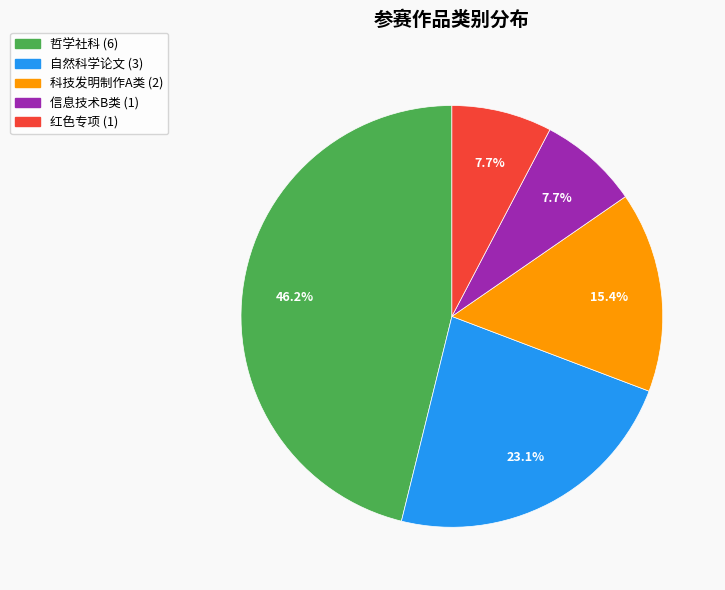

Which has a higher value, 自然科学论文 or 红色专项?

自然科学论文